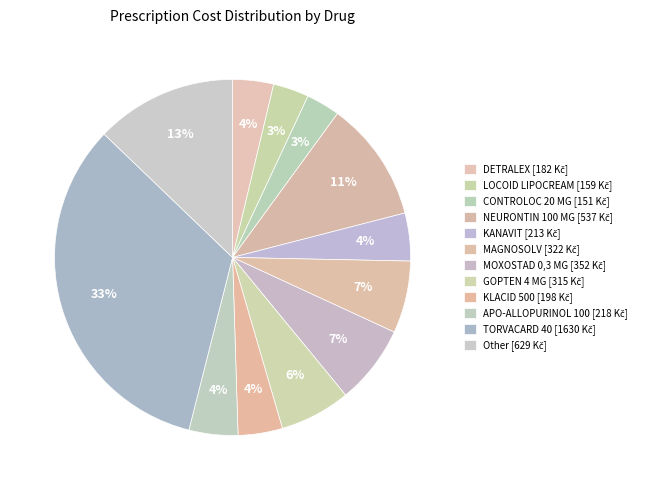

Count the number of slices in the pie.

12